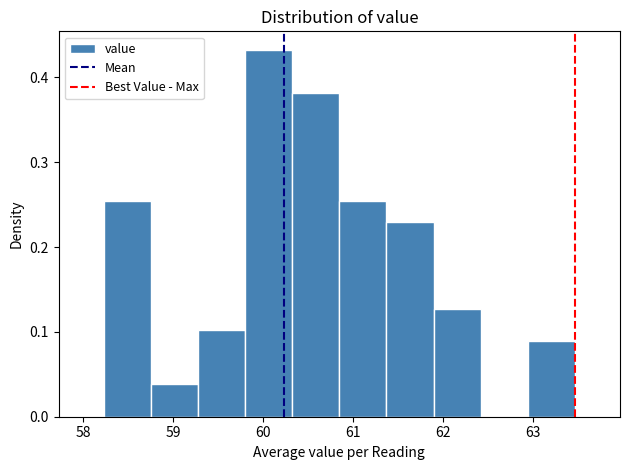

Reading left to right, transcribe this chart: for each bar, give the range it covers on the x-axis and its height. Neither the bar edges nor the heights are printed on the chart, so give them approximately, as read against the axes.

58.2 to 58.8: 0.25
58.8 to 59.3: 0.04
59.3 to 59.8: 0.10
59.8 to 60.3: 0.43
60.3 to 60.9: 0.38
60.9 to 61.4: 0.25
61.4 to 61.9: 0.23
61.9 to 62.4: 0.13
62.4 to 62.9: 0
62.9 to 63.5: 0.09